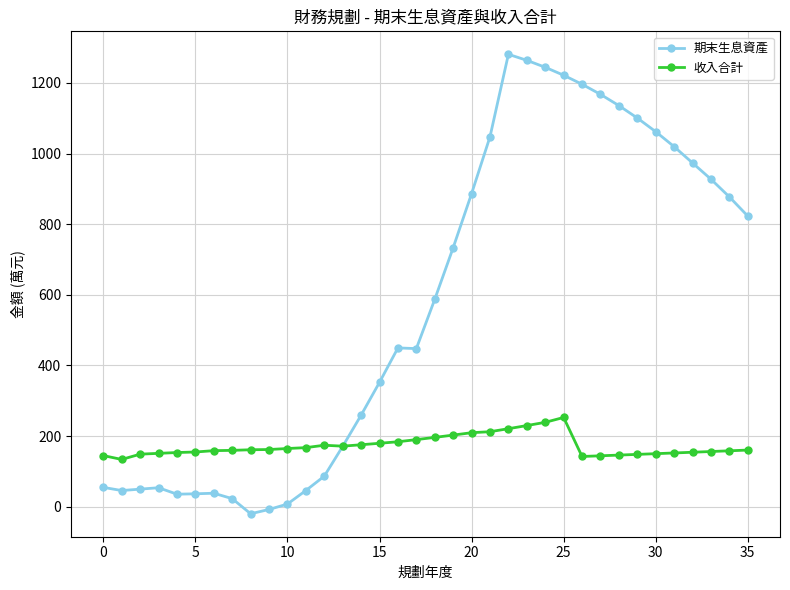

How many lines are shown in the chart?

2